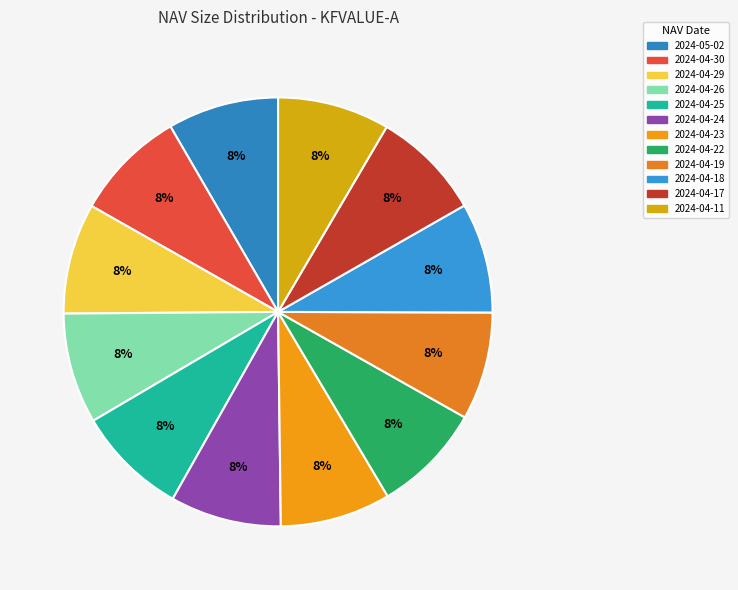

Count the number of slices in the pie.

12